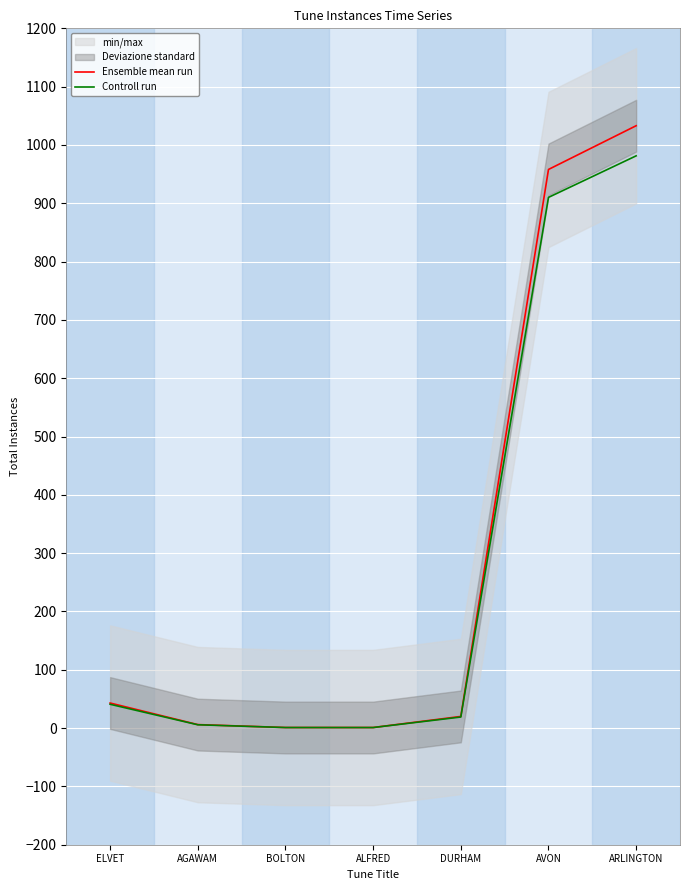

What is the highest value of the Controll run series?

981.3